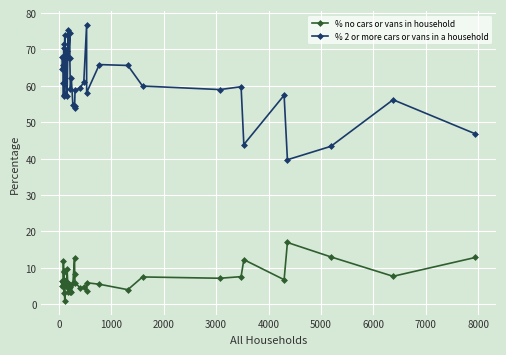

Is it true that % 2 or more cars or vans in a household equals 28.8 at 34?

False